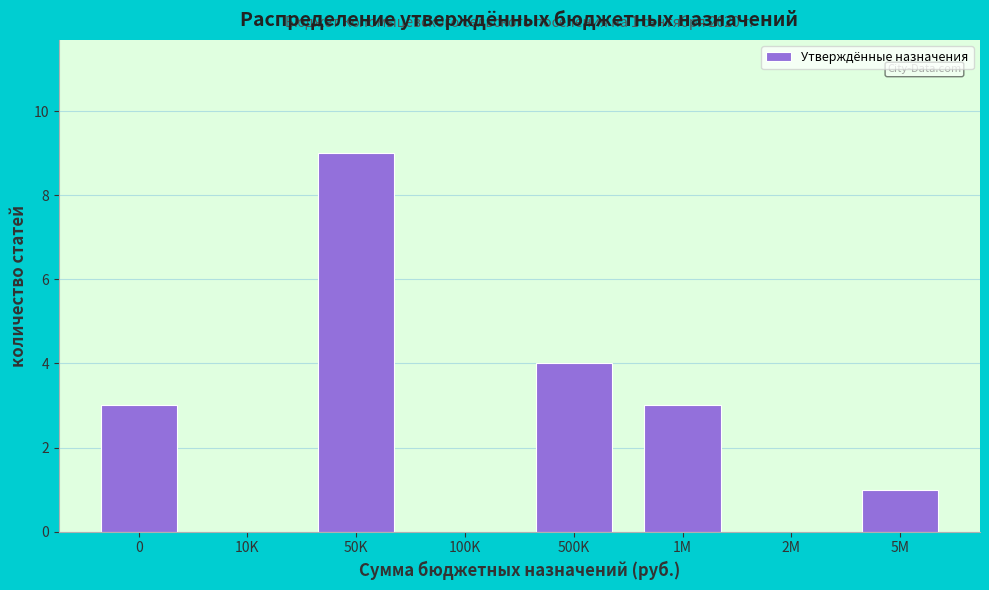

Reading left to right, list all the values displayed in this chart.

0=3	10K=0	50K=9	100K=0	500K=4	1M=3	2M=0	5M=1